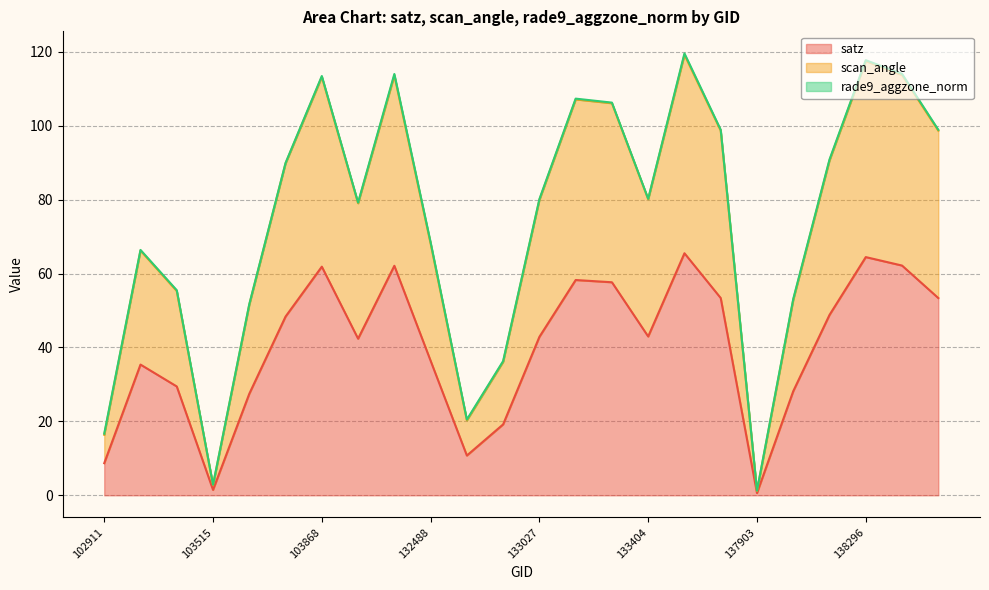

How many data points in scan_angle are less than 80?

12